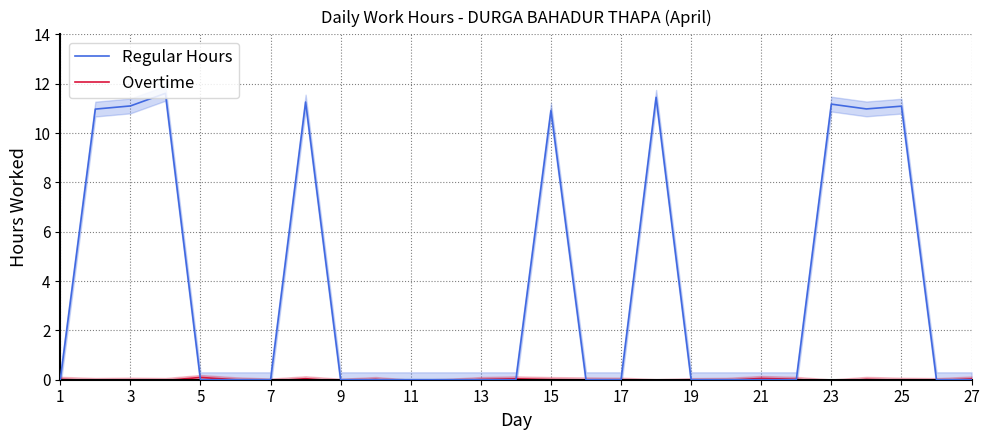

What is the highest value of the Regular Hours series?

11.6